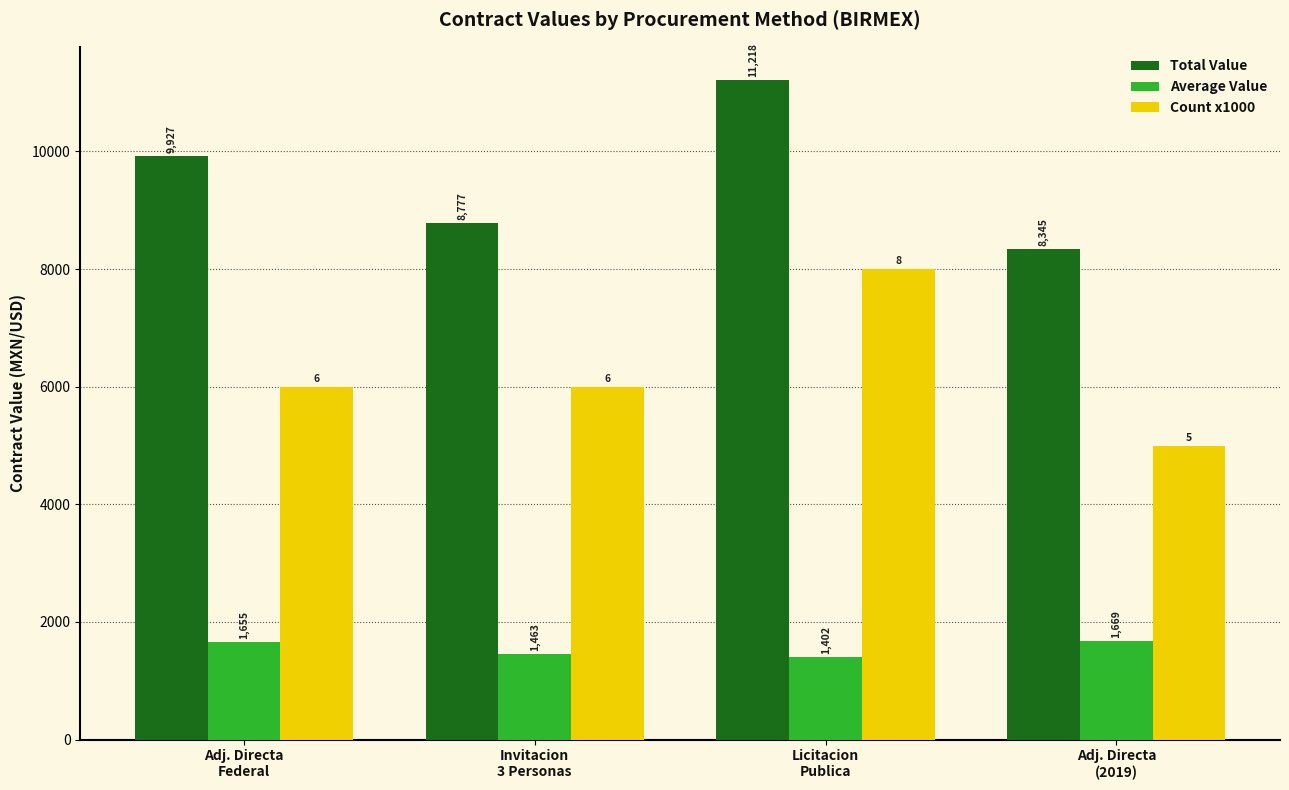

True or false: Average Value has a value of 2412.0 at Licitacion
Publica.

False